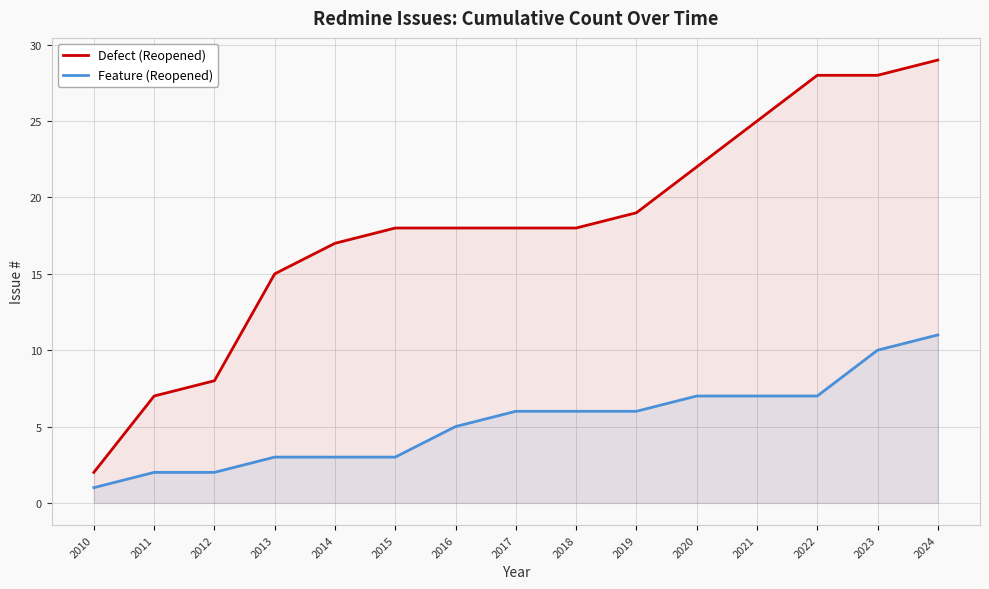

True or false: Defect (Reopened) and Feature (Reopened) intersect in this chart.

False